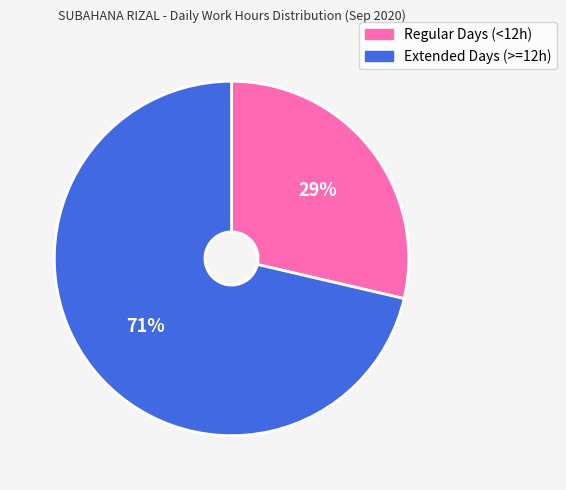

Is there a majority slice in this chart?

Yes